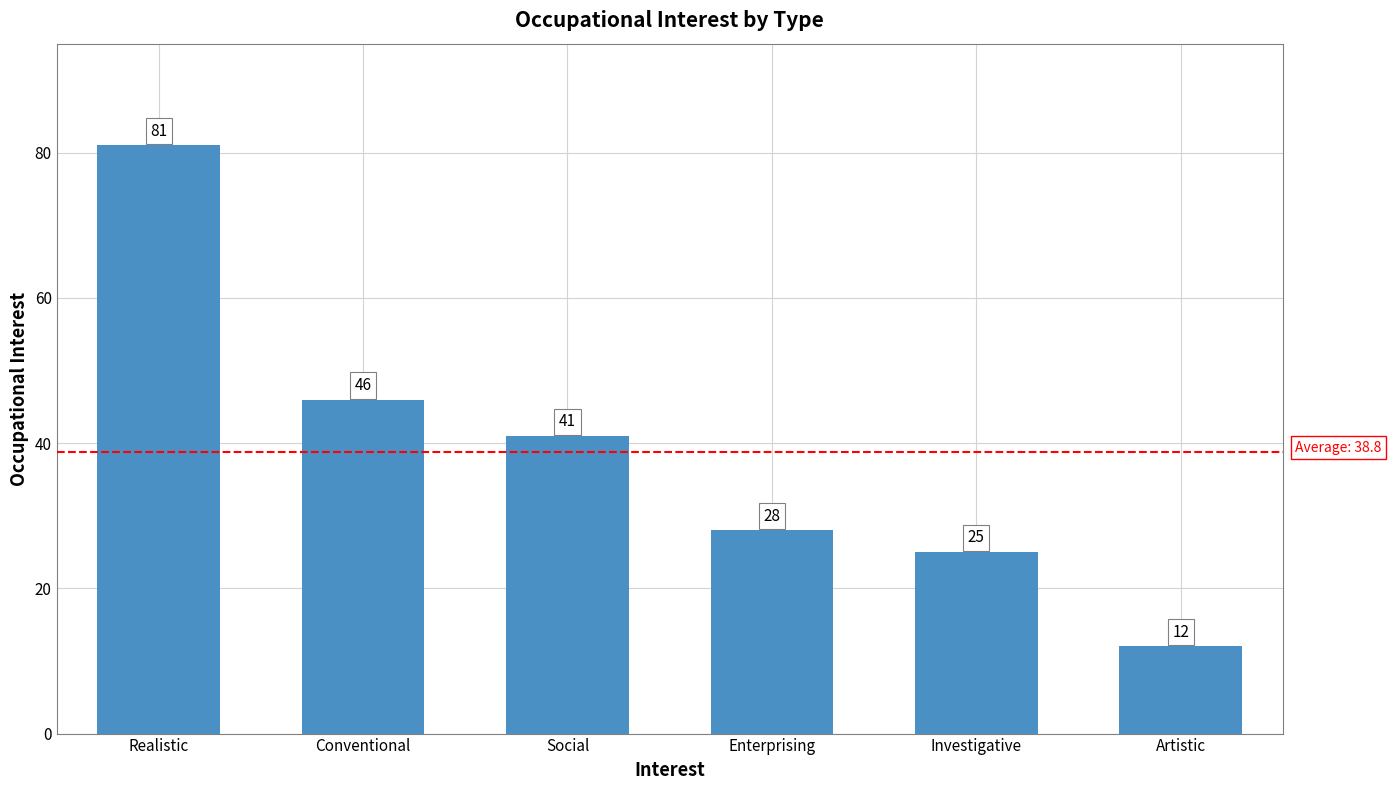

What is the maximum value shown in the chart?

81